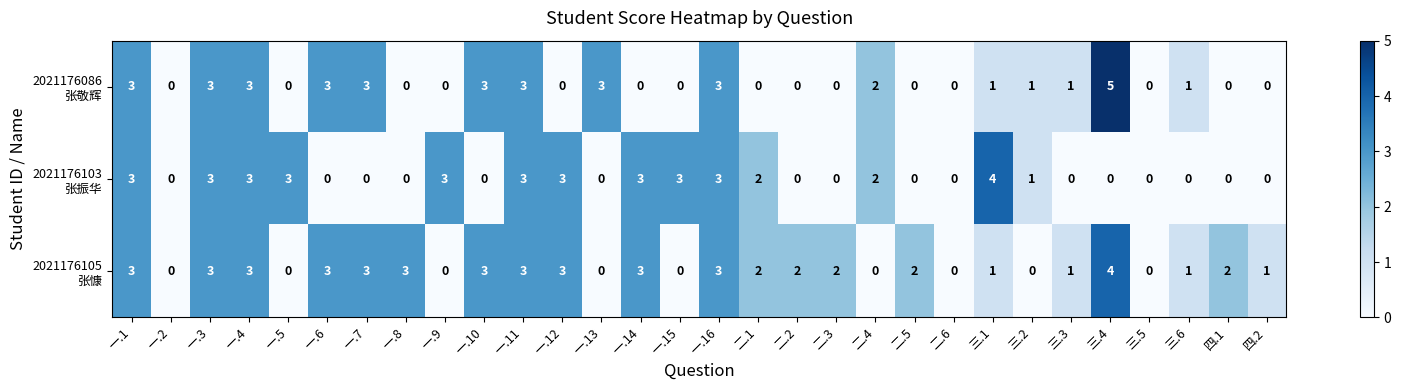

Count the number of data series in this chart.

3